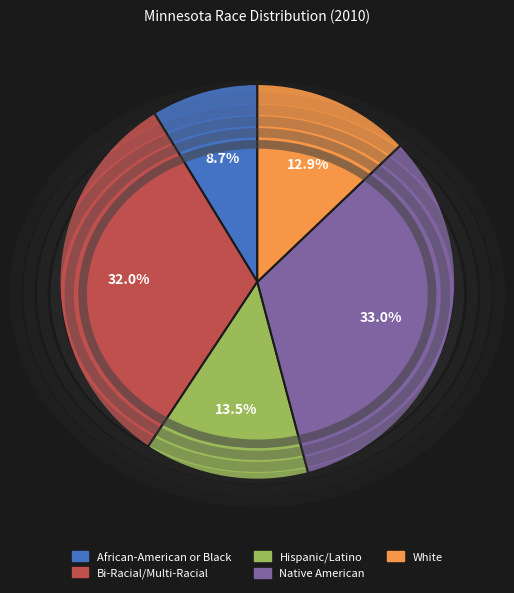

Which slice is the smallest?

African-American or Black